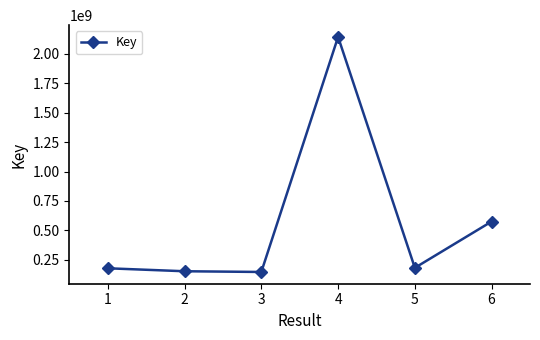

The value at 1 is 178841821. True or false?

True